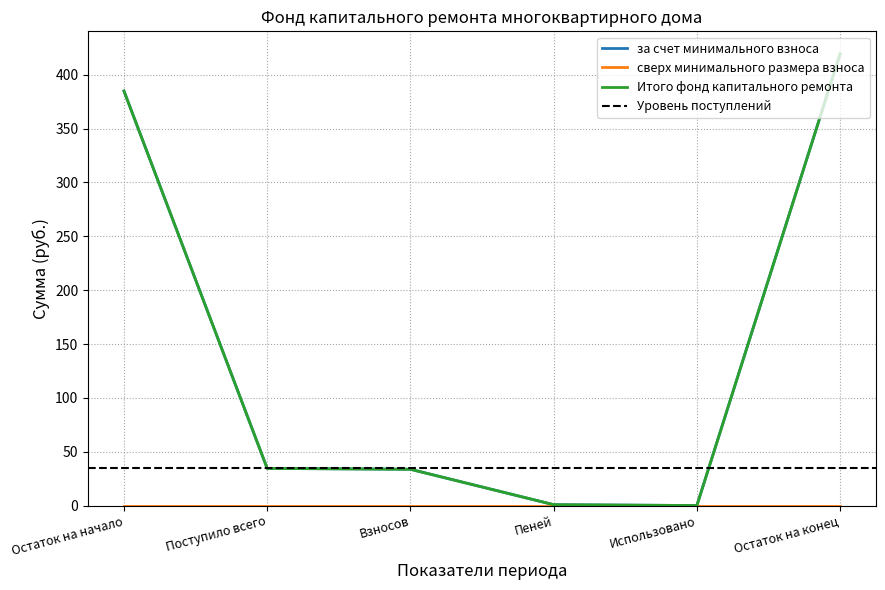

How many data points in Итого фонд капитального ремонта are above 34?

3